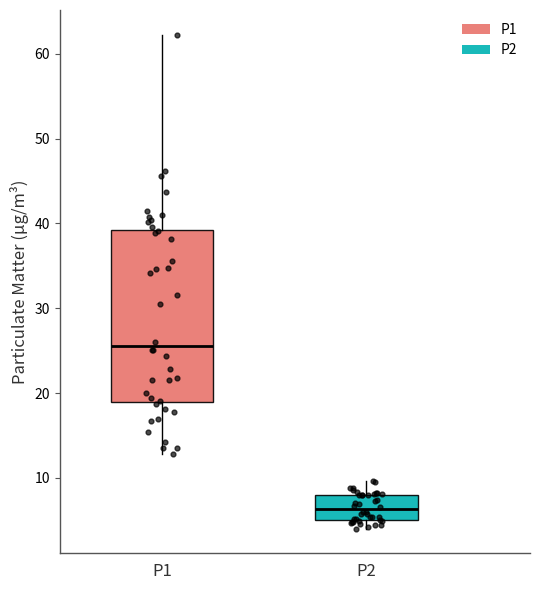

Where is the upper edge of the box for P1 on the y-axis? The values are not printed on the chart, so give them approximately, as read against the axis.

39